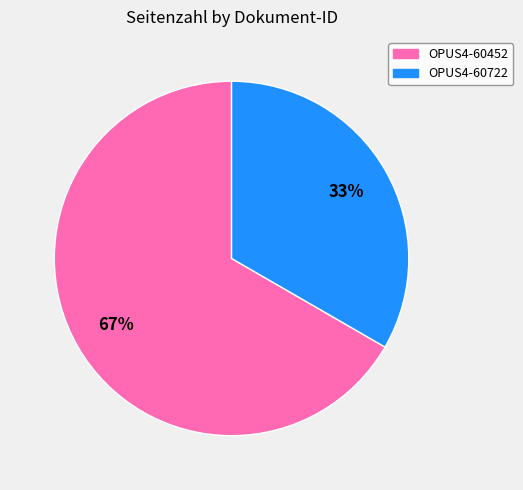

To the nearest percent, what percentage of the pie is OPUS4-60722?

33%